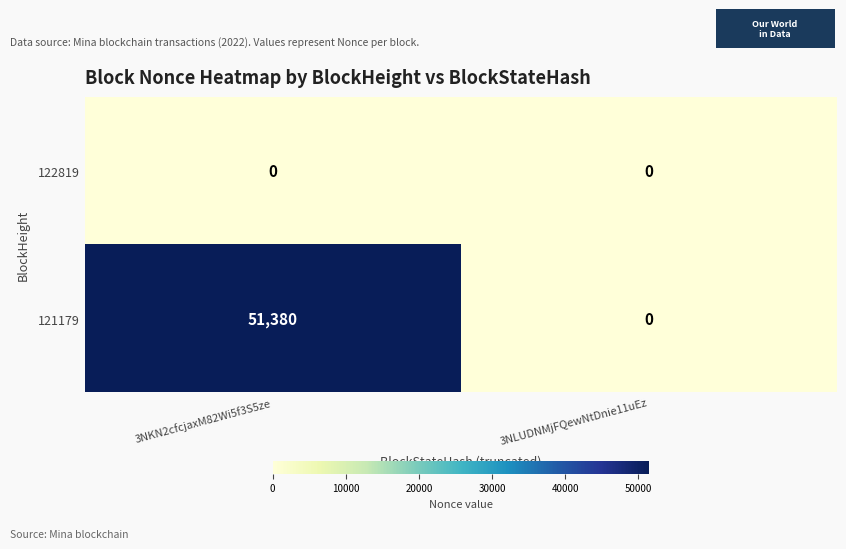

True or false: 121179 has a value of 17500 at 3NLUDNMjFQewNtDnie11uEz.

False